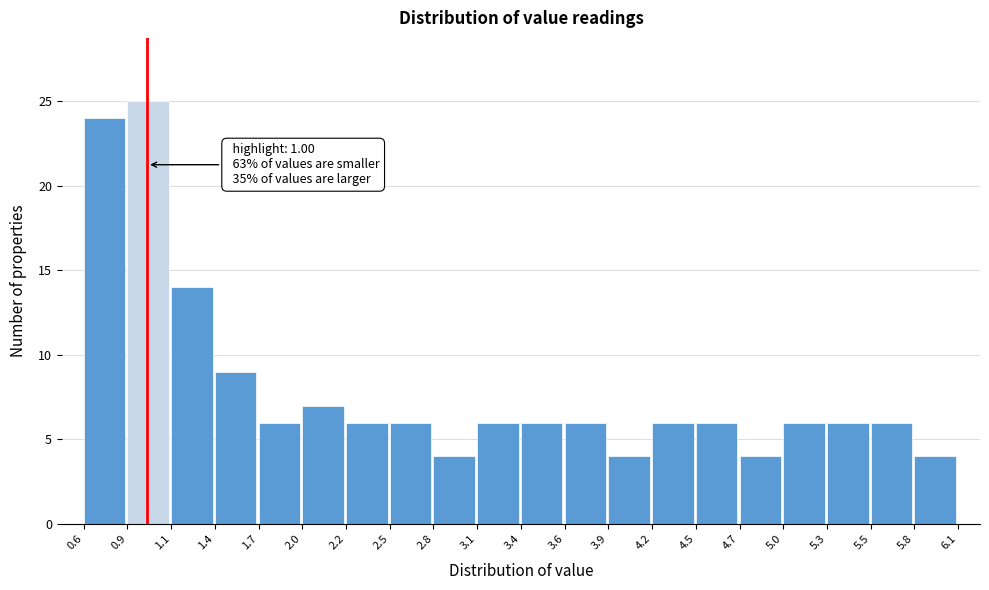

Which range on the x-axis has the tallest bar?

0.9 to 1.1